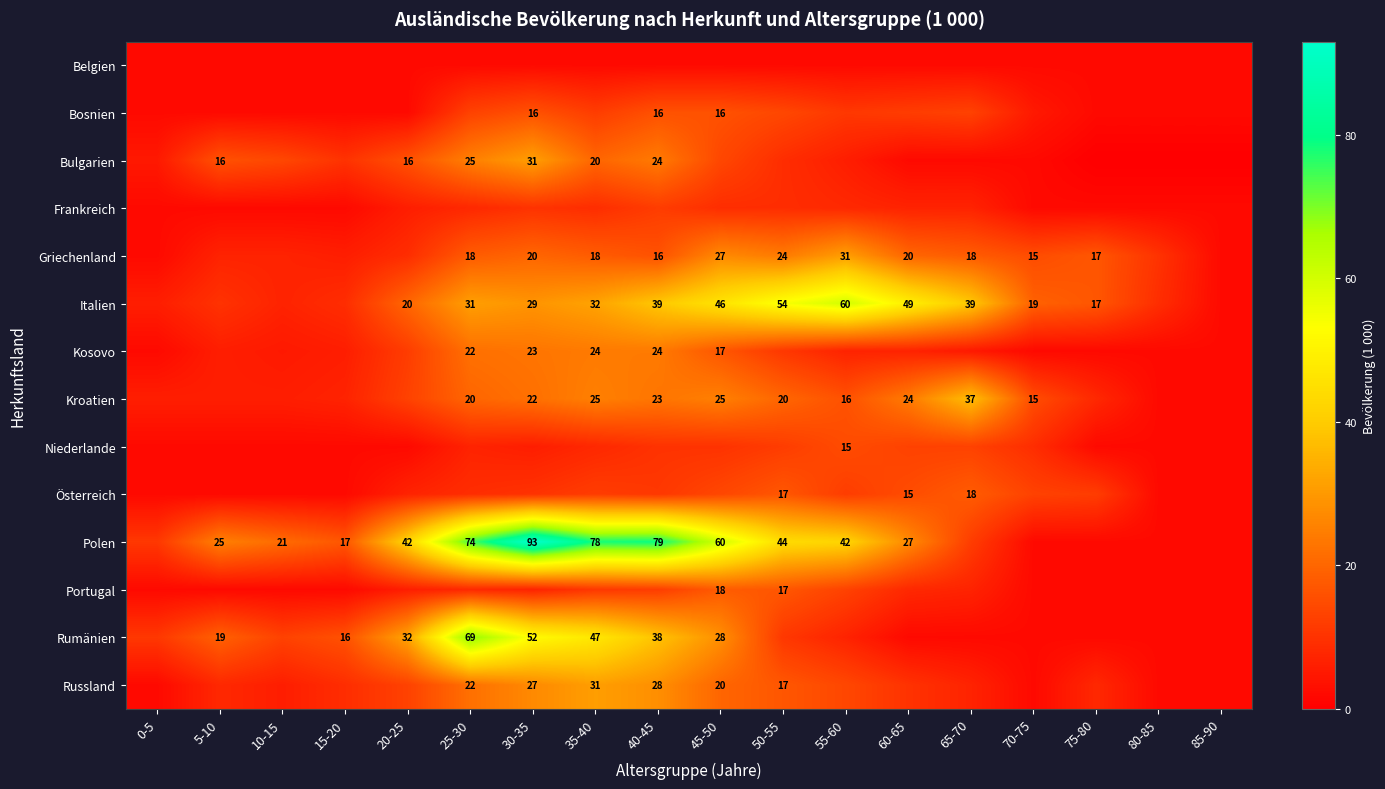

The Portugal series shows 27 at 45-50. True or false?

False